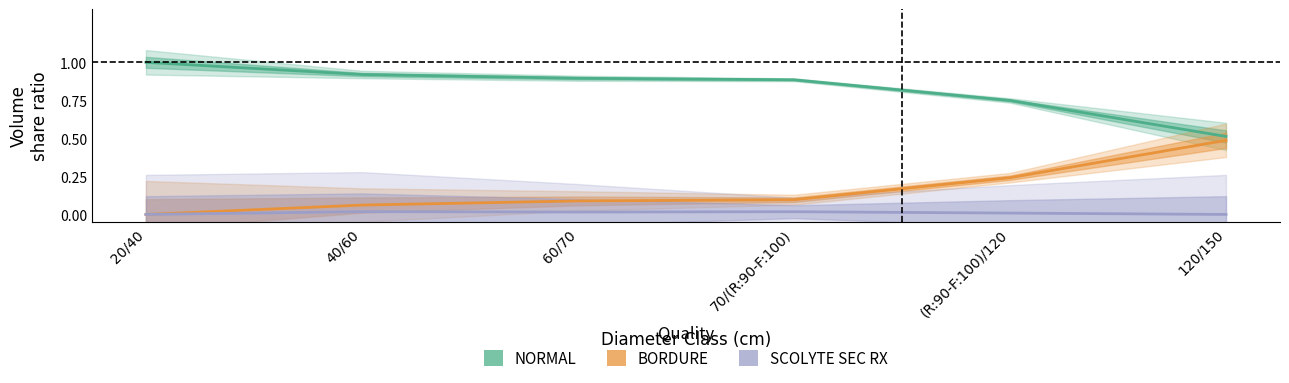

True or false: SCOLYTE SEC RX and BORDURE cross at least once.

False